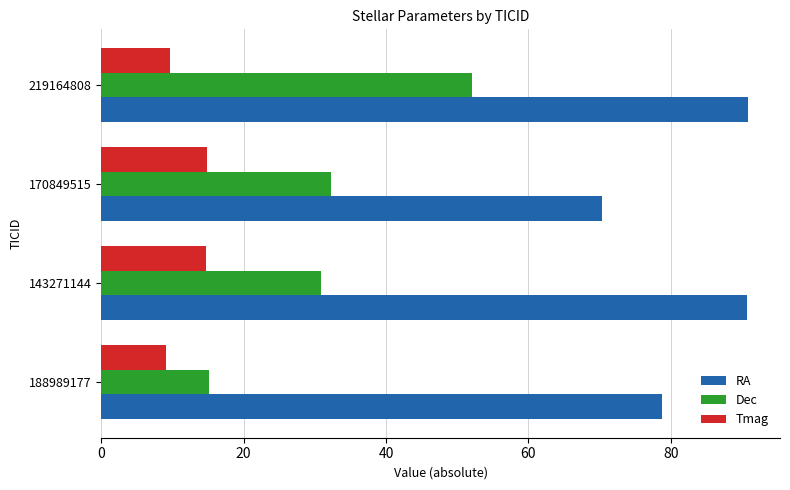

At how many categories does at least one series exceed 77?

3